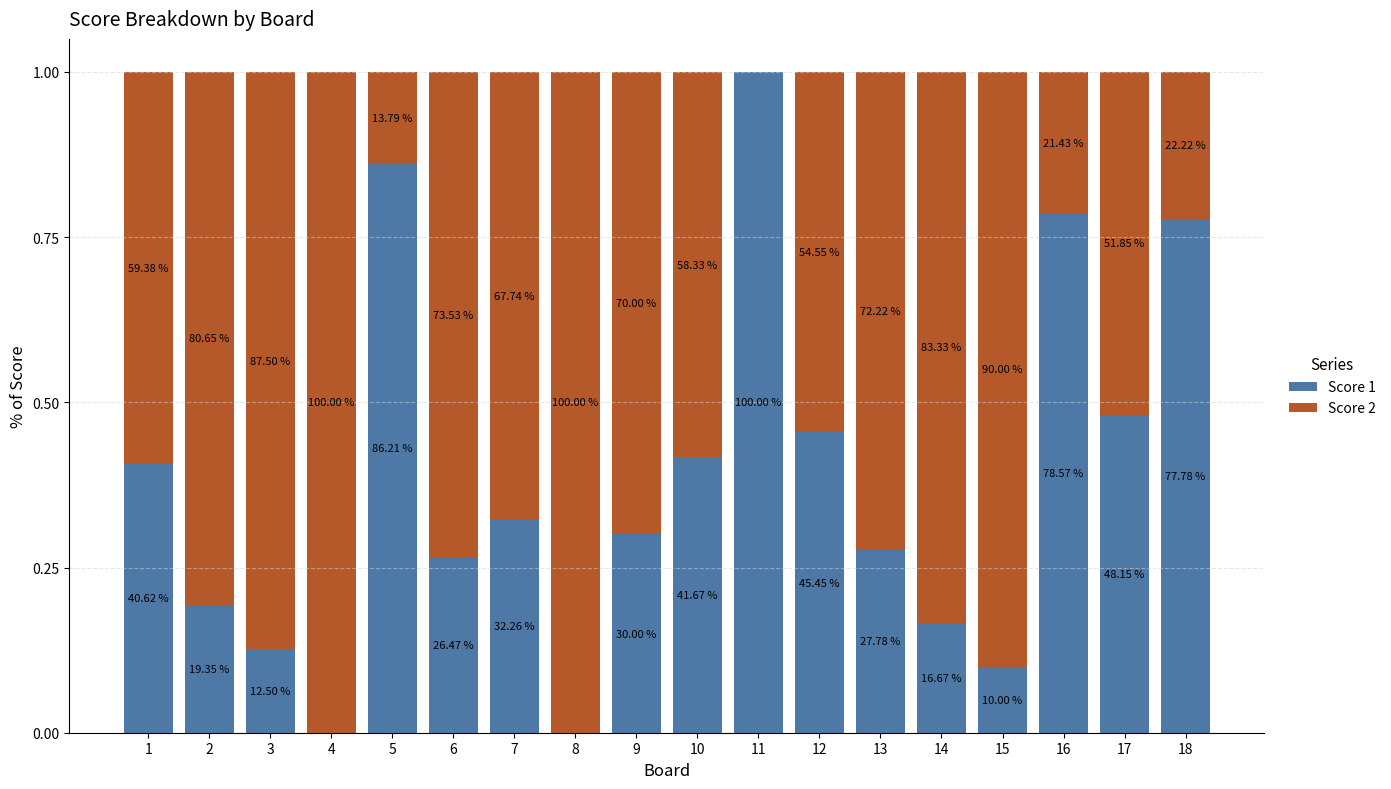

What are all the series names shown in the legend?

Score 1, Score 2